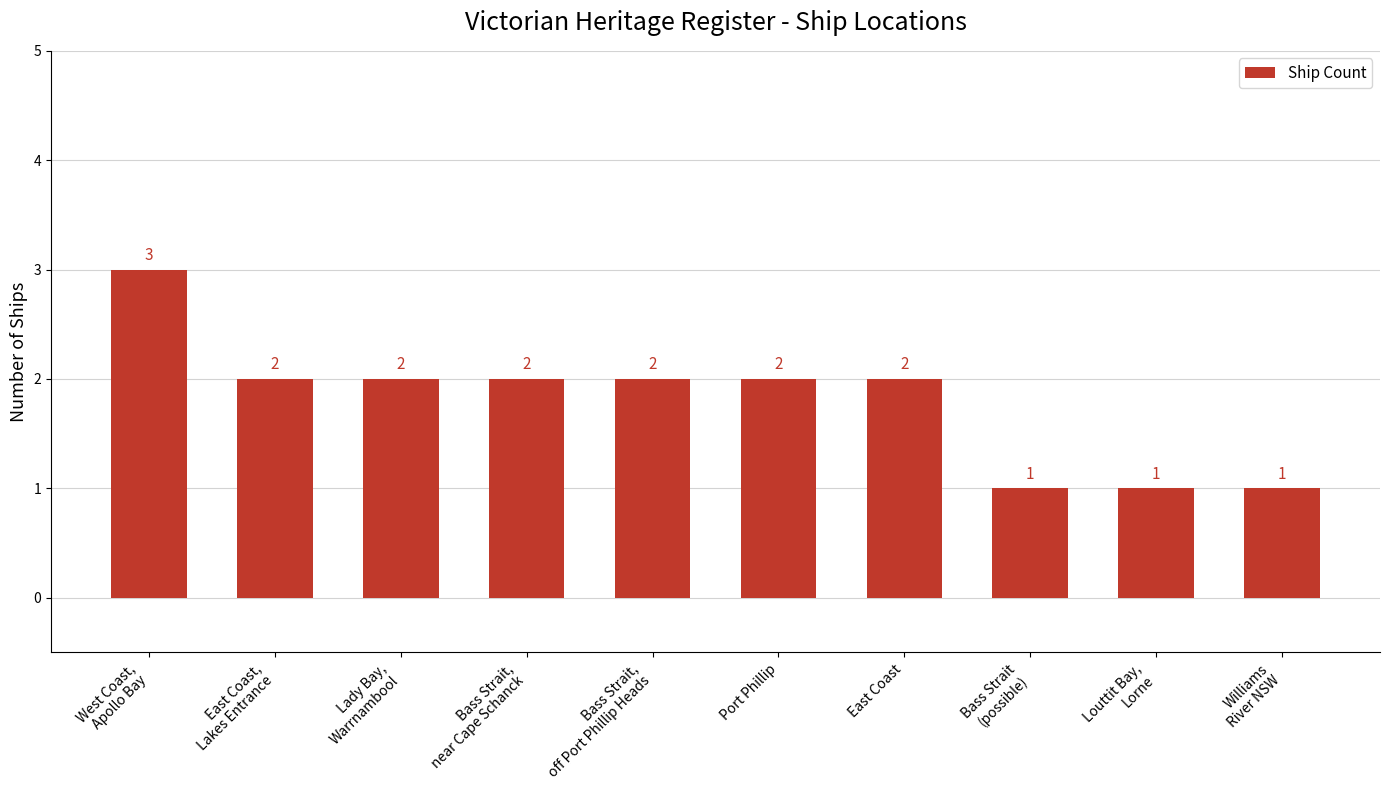

How many values are between 1 and 2?

9